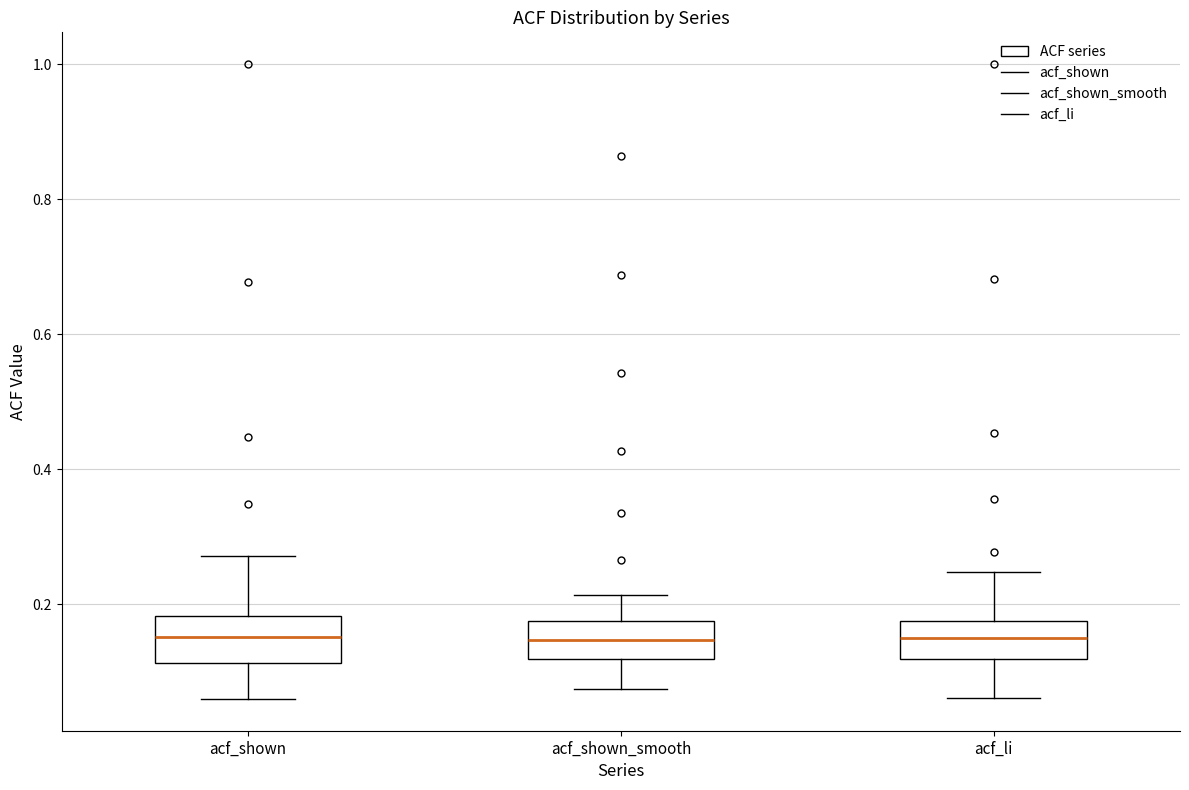

Reading left to right, transcribe this box plot: for each box, give where its median line is, the range the box spans, and where its two whiskers end, as read against the y-axis. The values are not printed on the chart, so give them approximately, as read against the axis.

acf_shown: median 0.16, box 0.12 to 0.18, whiskers 0.06 to 0.28
acf_shown_smooth: median 0.14, box 0.12 to 0.18, whiskers 0.08 to 0.22
acf_li: median 0.16, box 0.12 to 0.18, whiskers 0.06 to 0.24